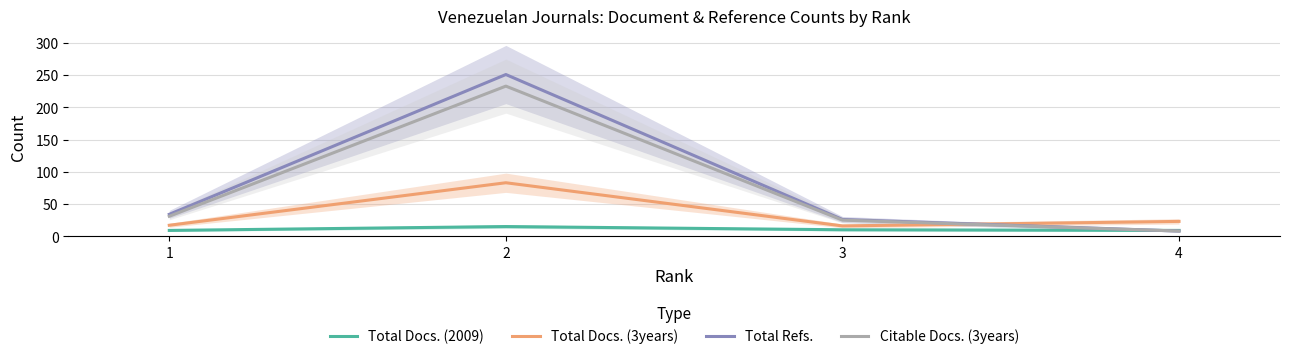

How many lines are shown in the chart?

4